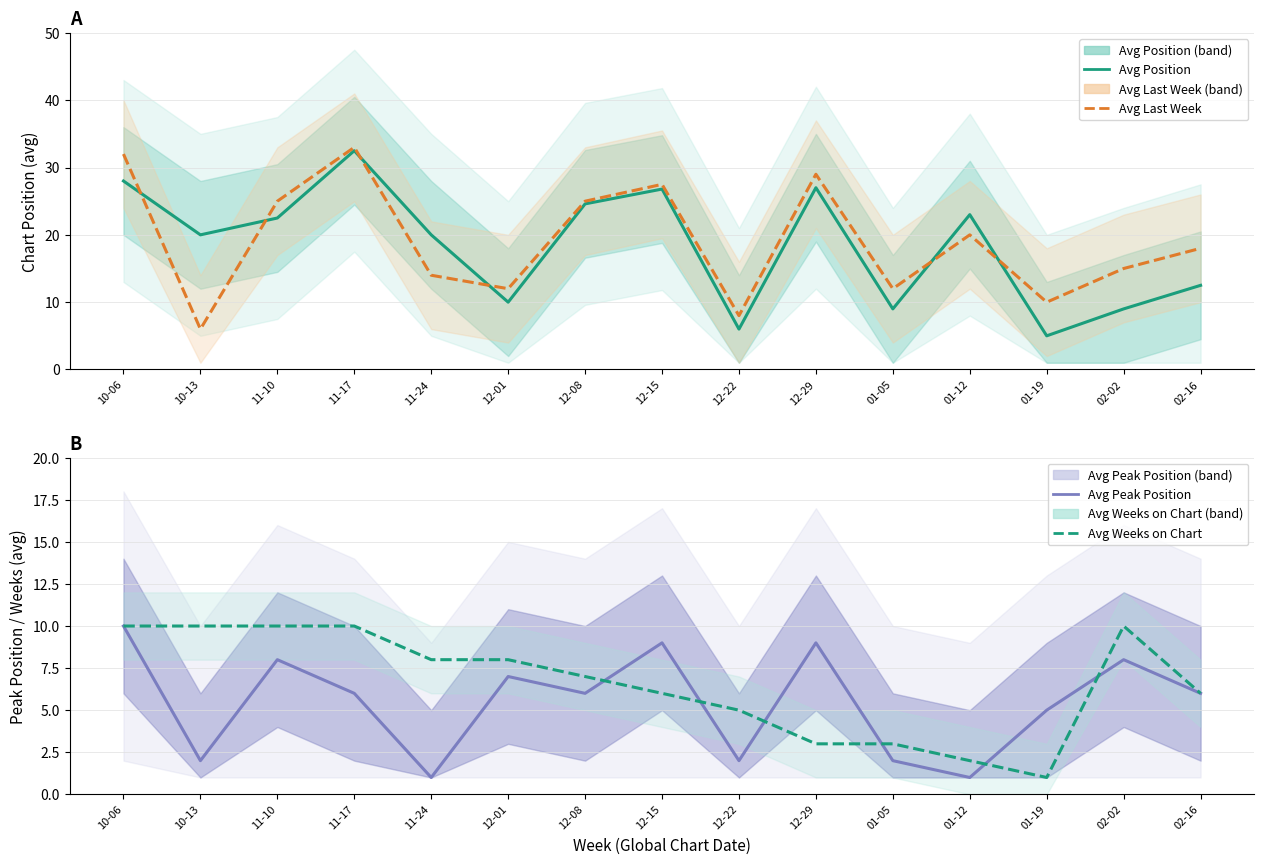

Between which two adjacent categories do Avg Weeks on Chart and Avg Peak Position first intersect?

12-08 and 12-15